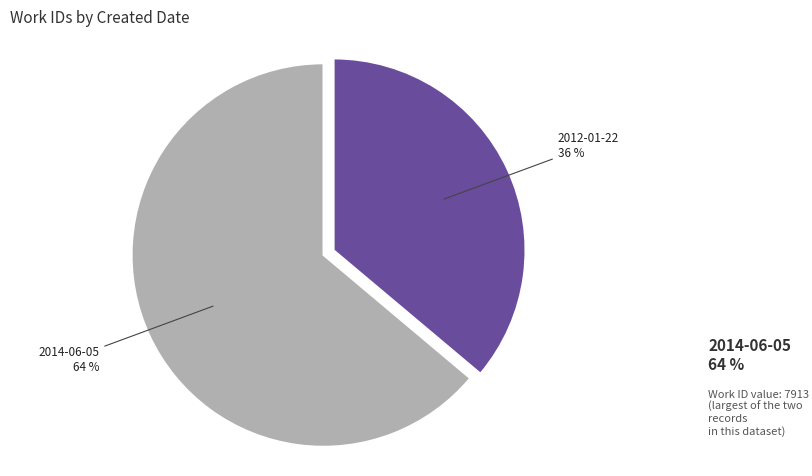

Is it true that 2014-06-05 is 50% of the pie?

False